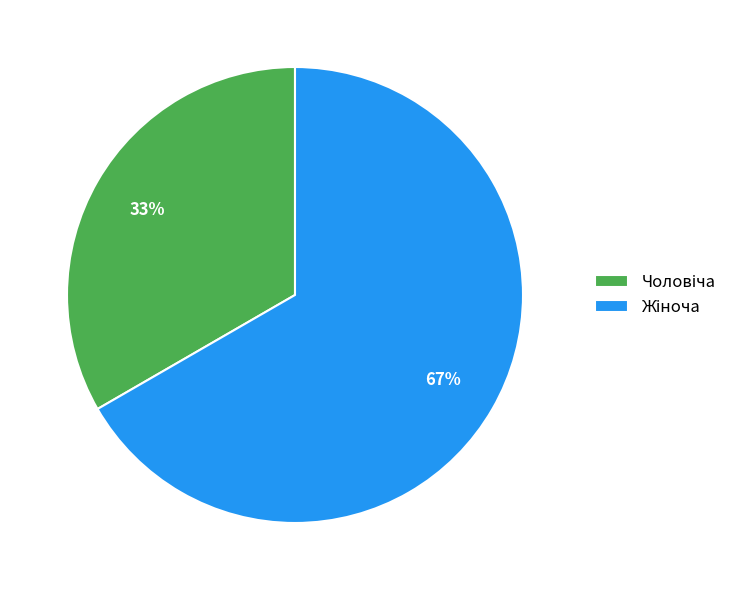

Is there a majority slice in this chart?

Yes